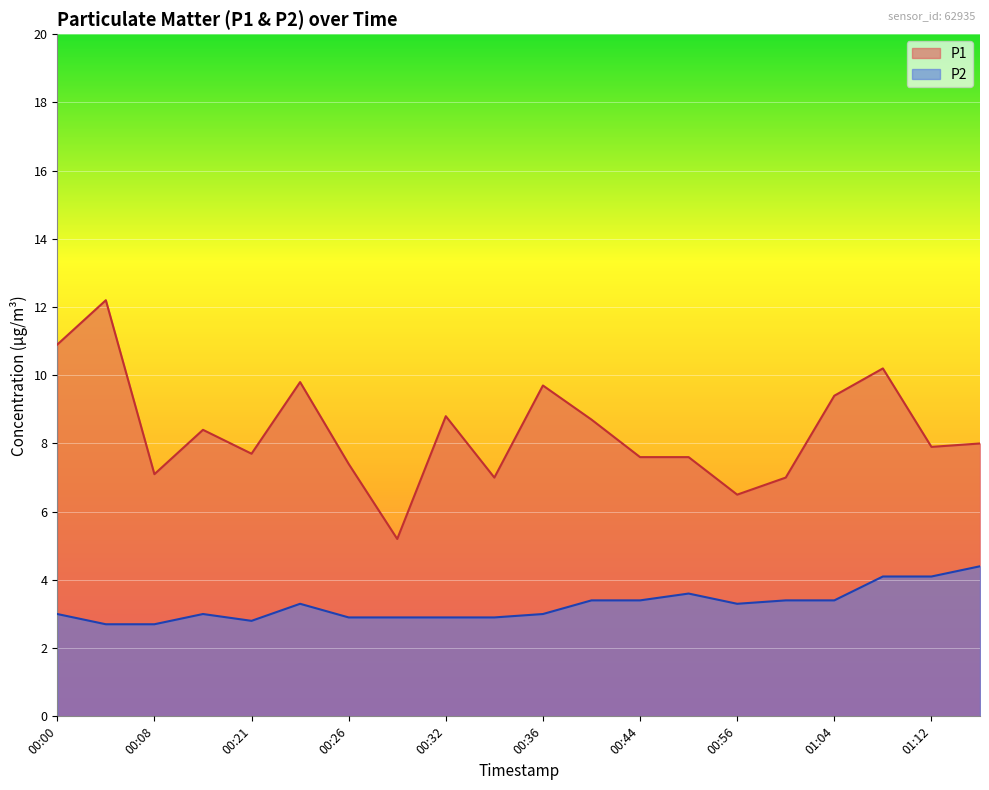

Which category has the lowest value in the P1 series?

00:29